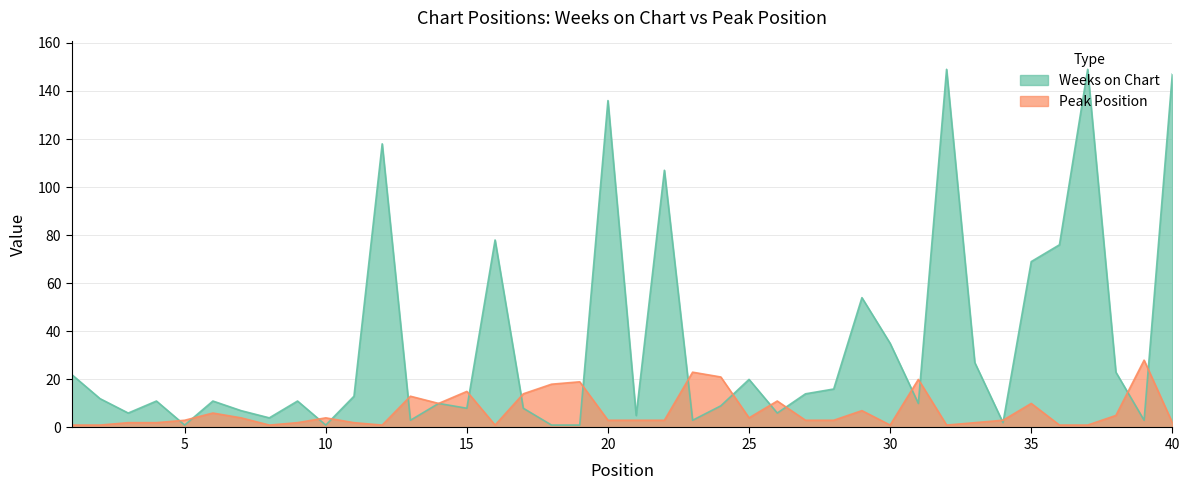

Which series has the widest spread of values?

Weeks on Chart